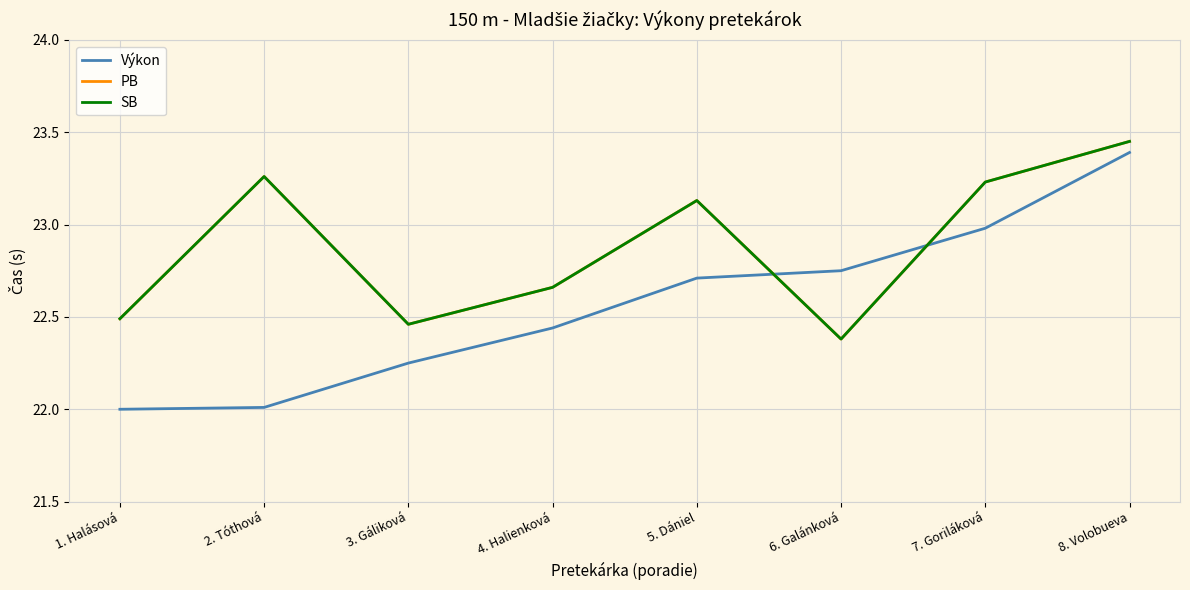

What is the label of the 7th point from the left?

7. Goriláková